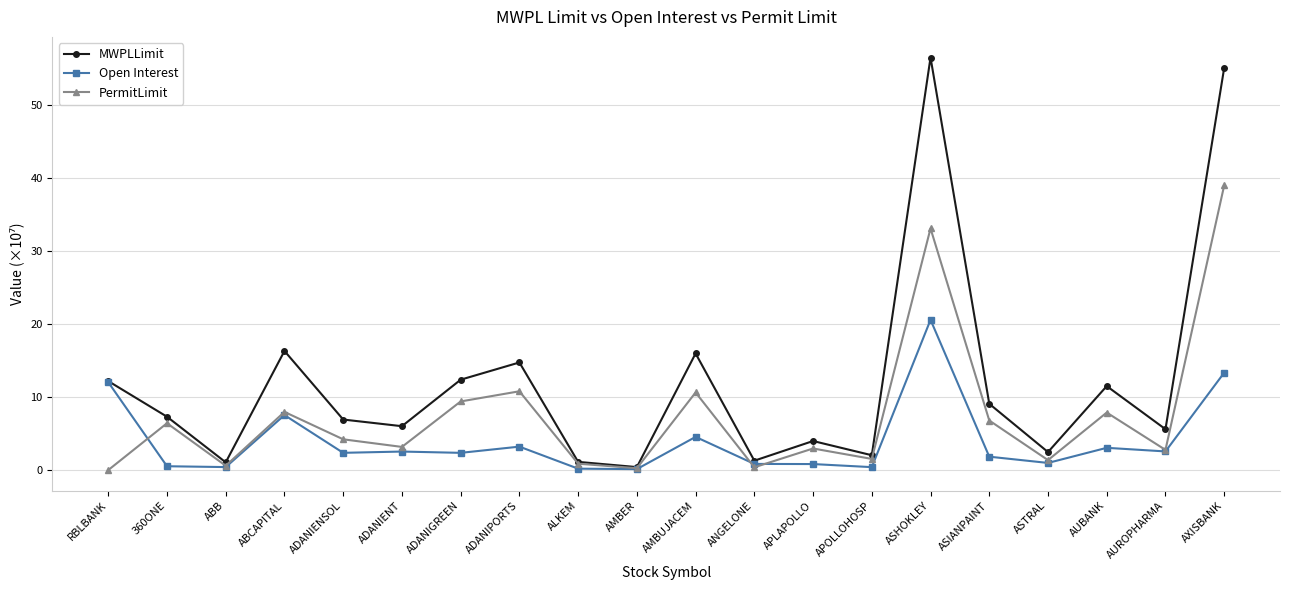

At which label does MWPLLimit first exceed 7?

RBLBANK